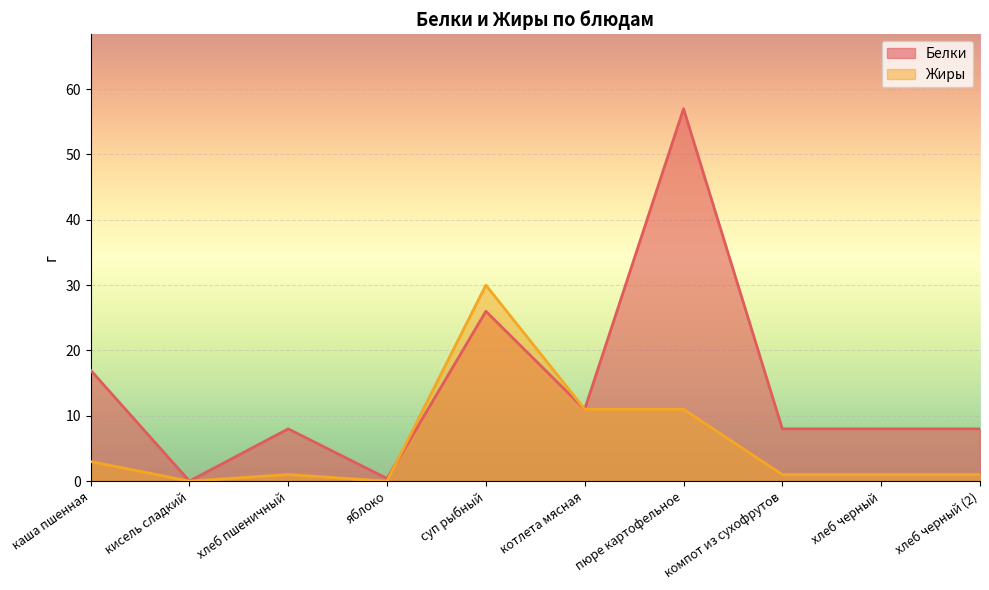

At which category does Белки reach its first local peak?

хлеб пшеничный